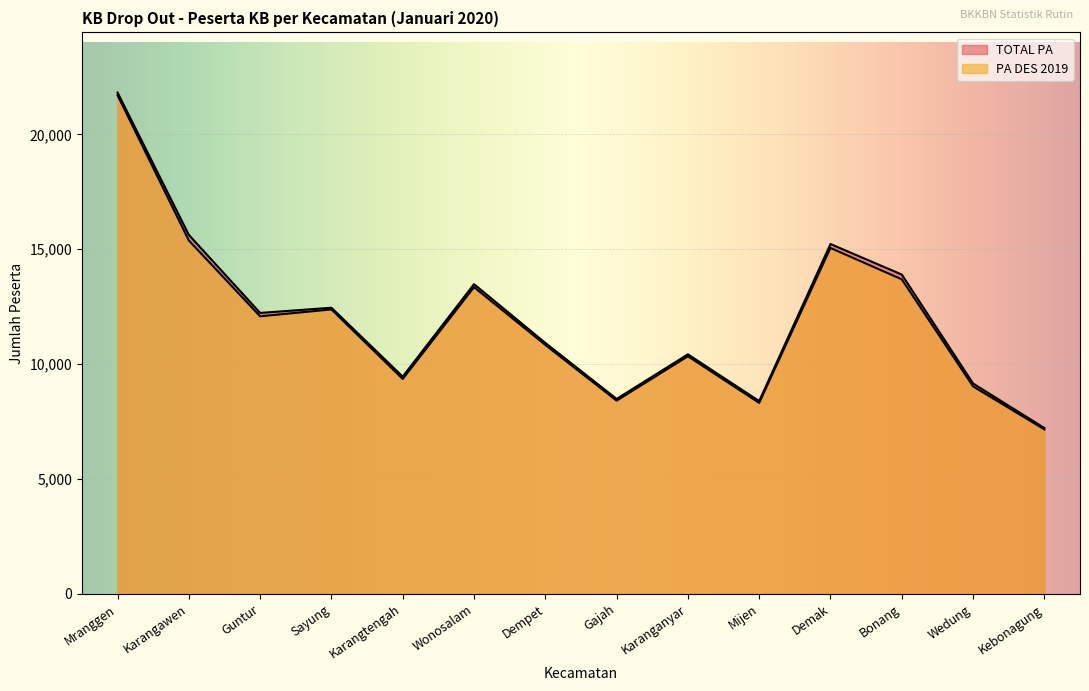

Which series has the largest total across all categories?

TOTAL PA